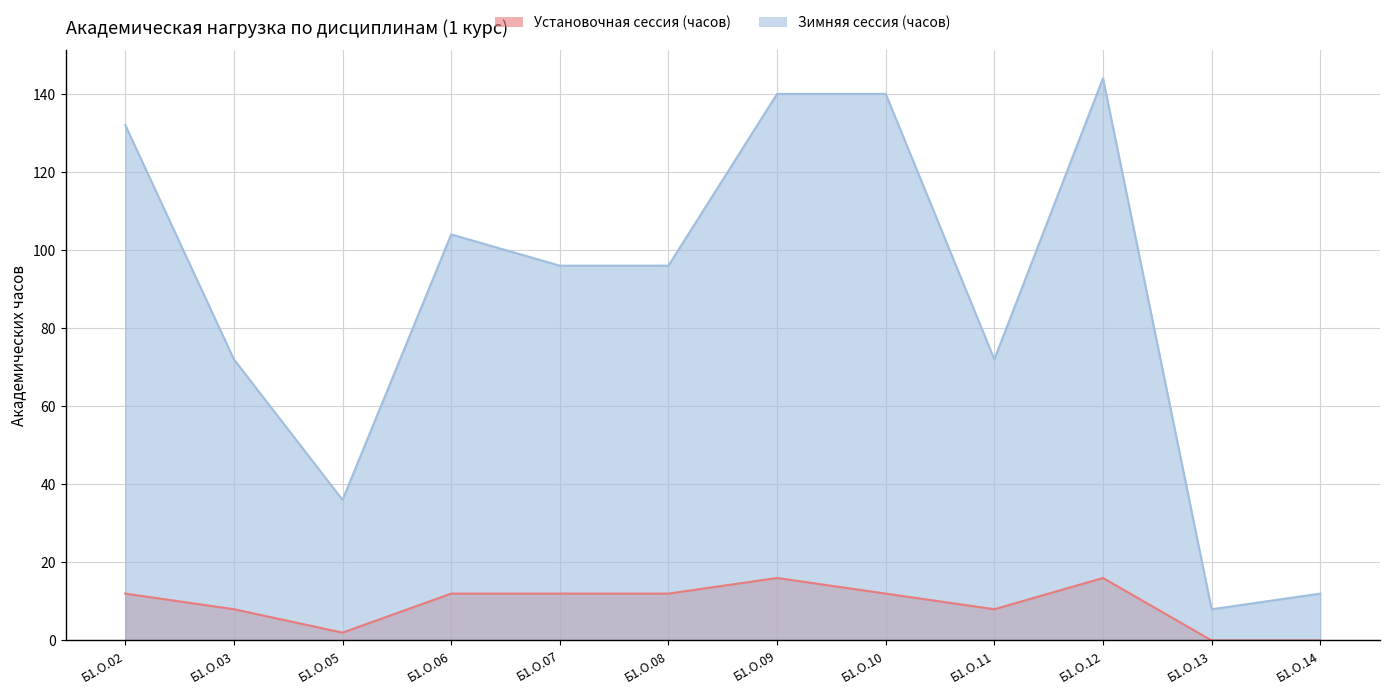

Reading right to left, extract all data points from this chart.

Установочная сессия (часов): Б1.О.14=0	Б1.О.13=0	Б1.О.12=16	Б1.О.11=8	Б1.О.10=12	Б1.О.09=16	Б1.О.08=12	Б1.О.07=12	Б1.О.06=12	Б1.О.05=2	Б1.О.03=8	Б1.О.02=12
Зимняя сессия (часов): Б1.О.14=12	Б1.О.13=8	Б1.О.12=144	Б1.О.11=72	Б1.О.10=140	Б1.О.09=140	Б1.О.08=96	Б1.О.07=96	Б1.О.06=104	Б1.О.05=36	Б1.О.03=72	Б1.О.02=132